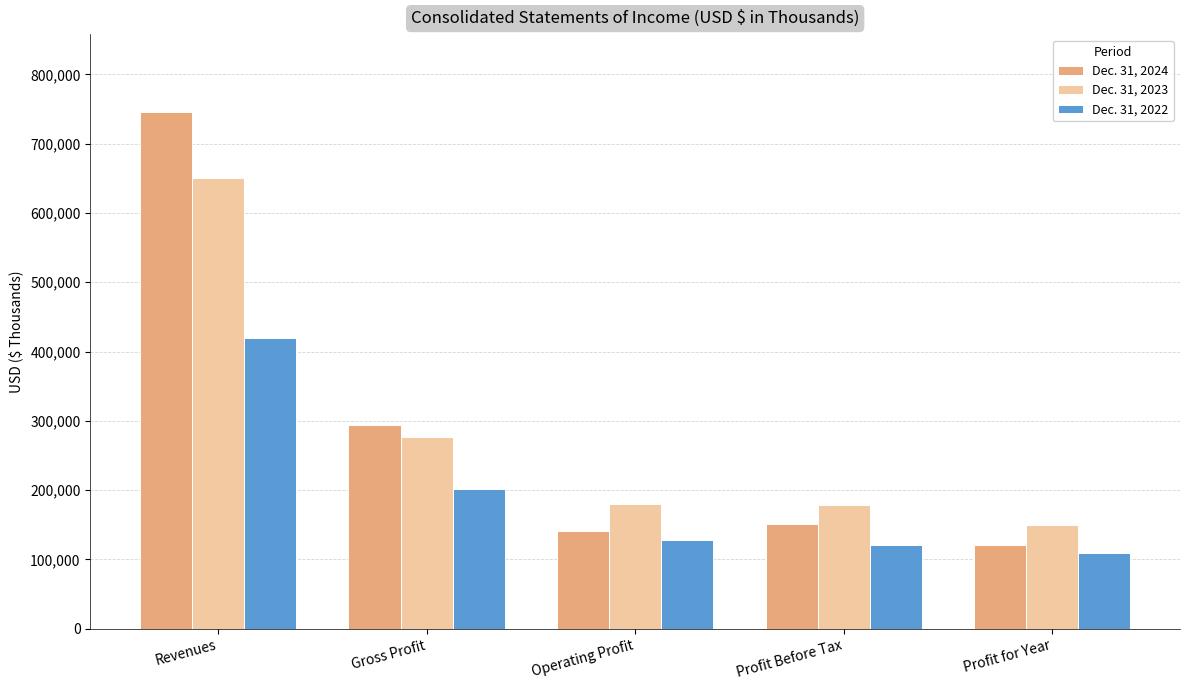

Which category has the highest value across all series?

Revenues